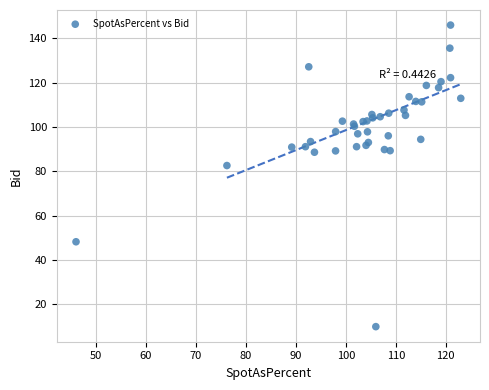

What Y value in the scatter plot is closest to 77?

82.6